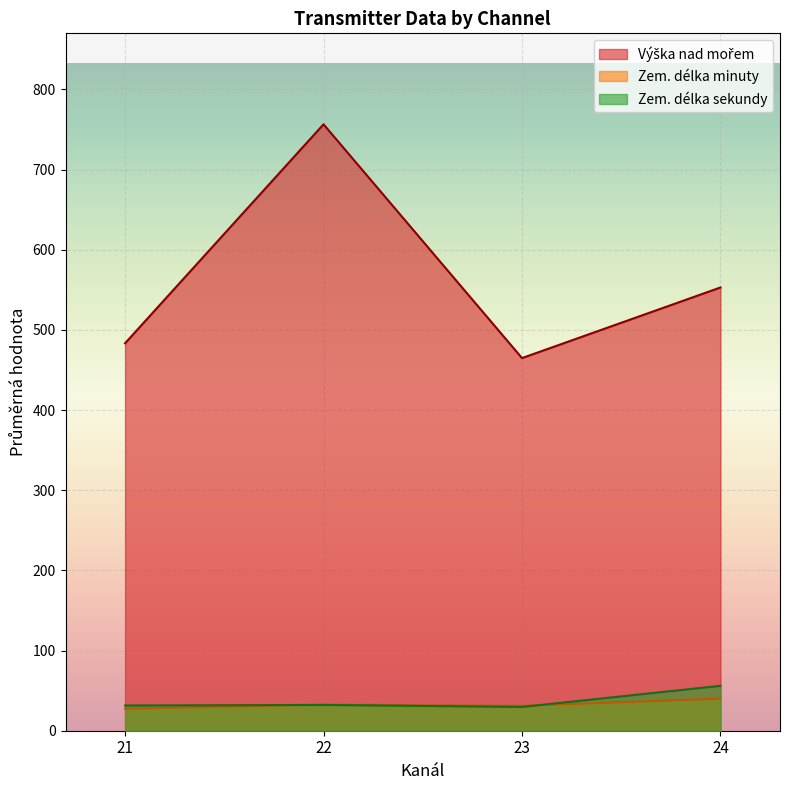

List the series in order of their peak value, lowest first.

Zem. délka minuty, Zem. délka sekundy, Výška nad mořem